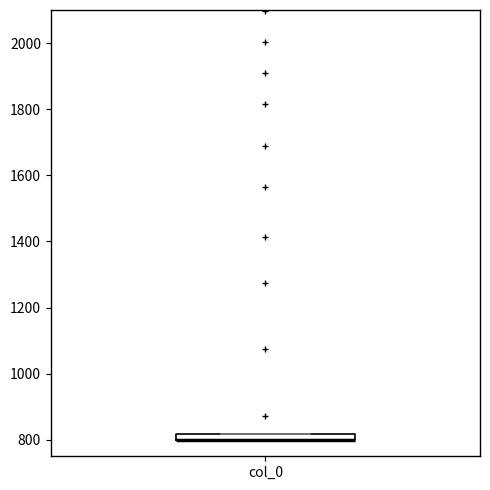

Where is the lower edge of the box for col_0 on the y-axis? The values are not printed on the chart, so give them approximately, as read against the axis.

800